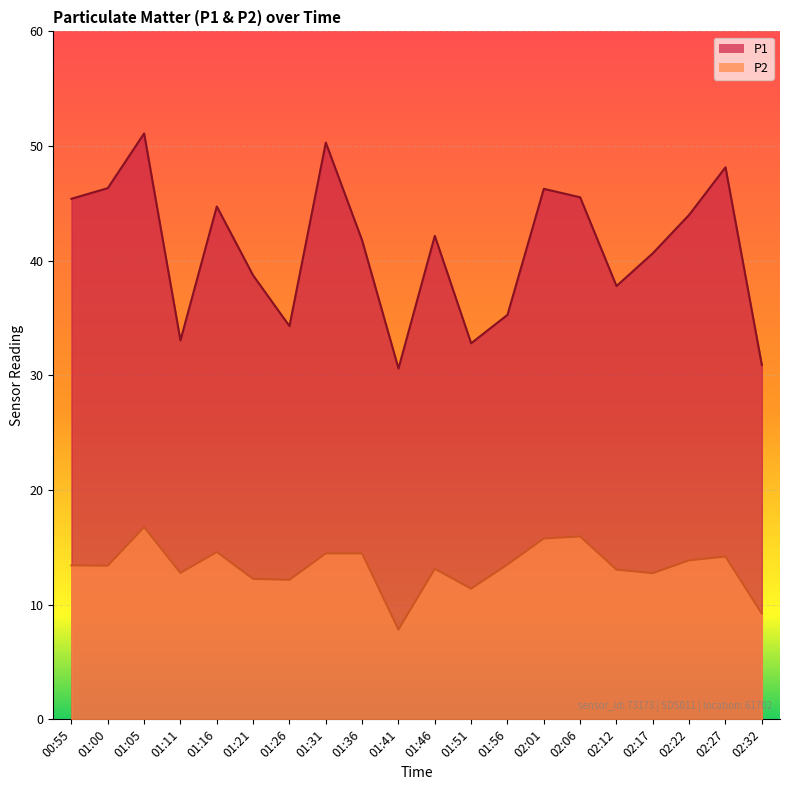

How many distinct data groups are displayed?

2